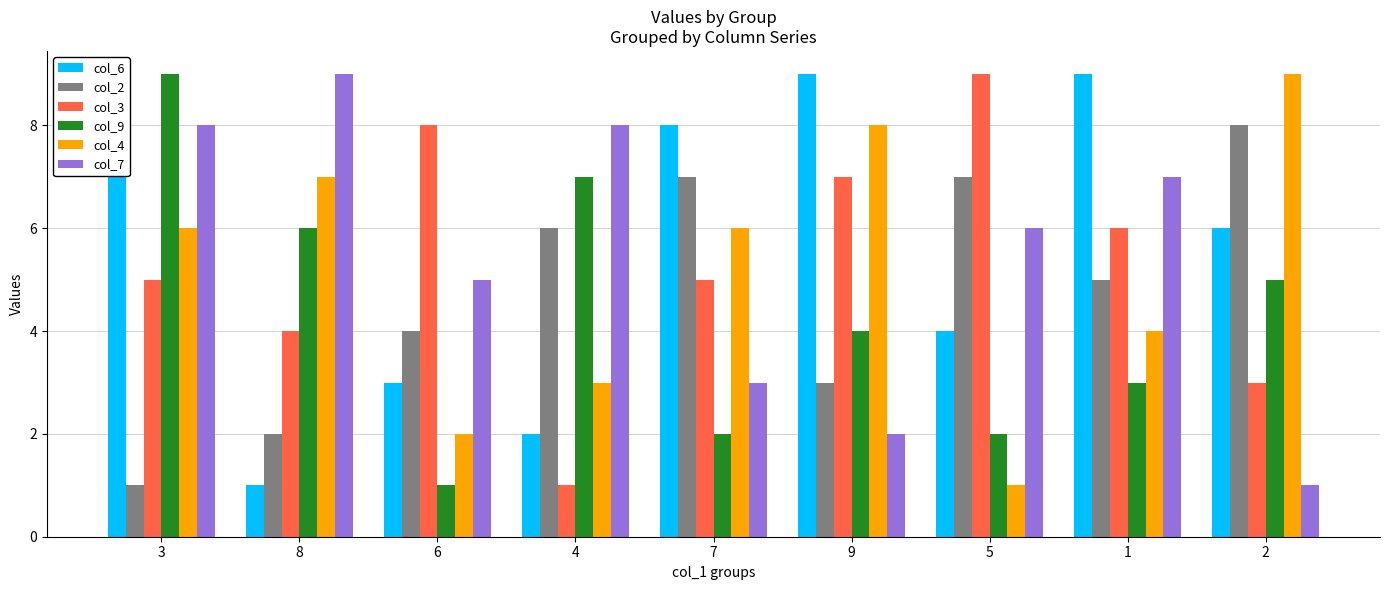

True or false: col_4 has a value of 8 at 9.

True